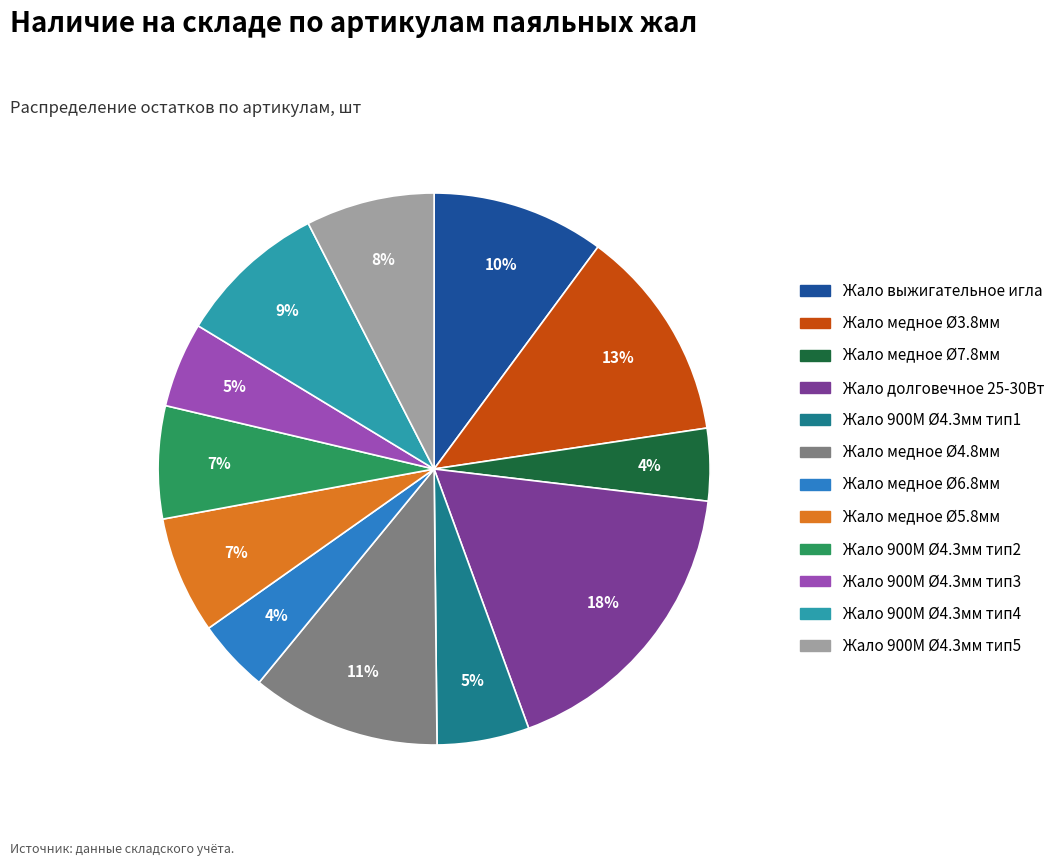

Is there any slice that represents more than half of the pie?

No